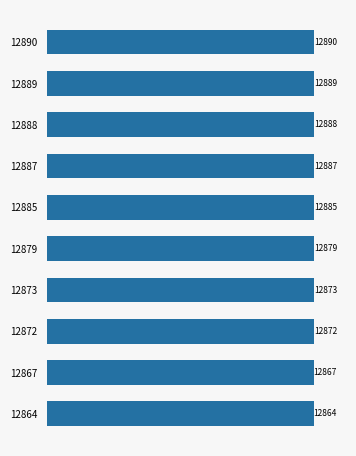

Which category has the highest value across all series?

12890